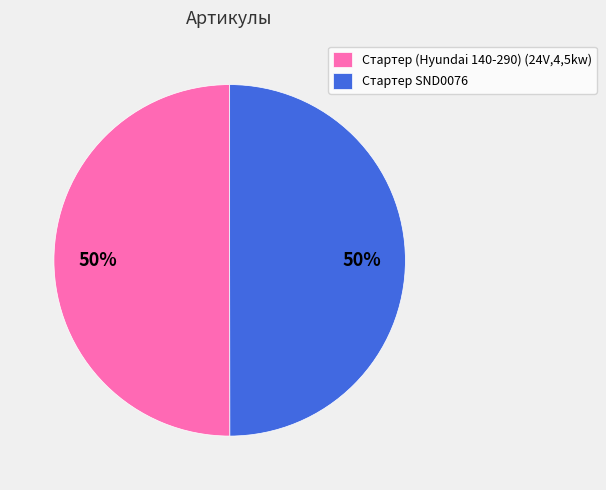

To the nearest percent, what is the average slice percentage?

50%